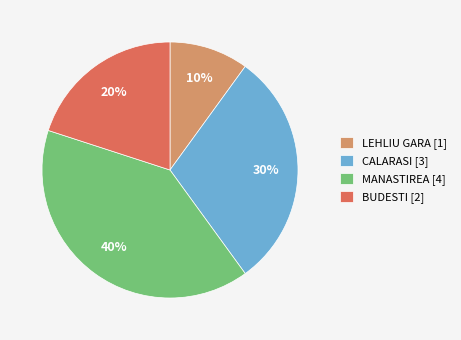

Is the sum of BUDESTI [2] and MANASTIREA [4] greater than half?

Yes